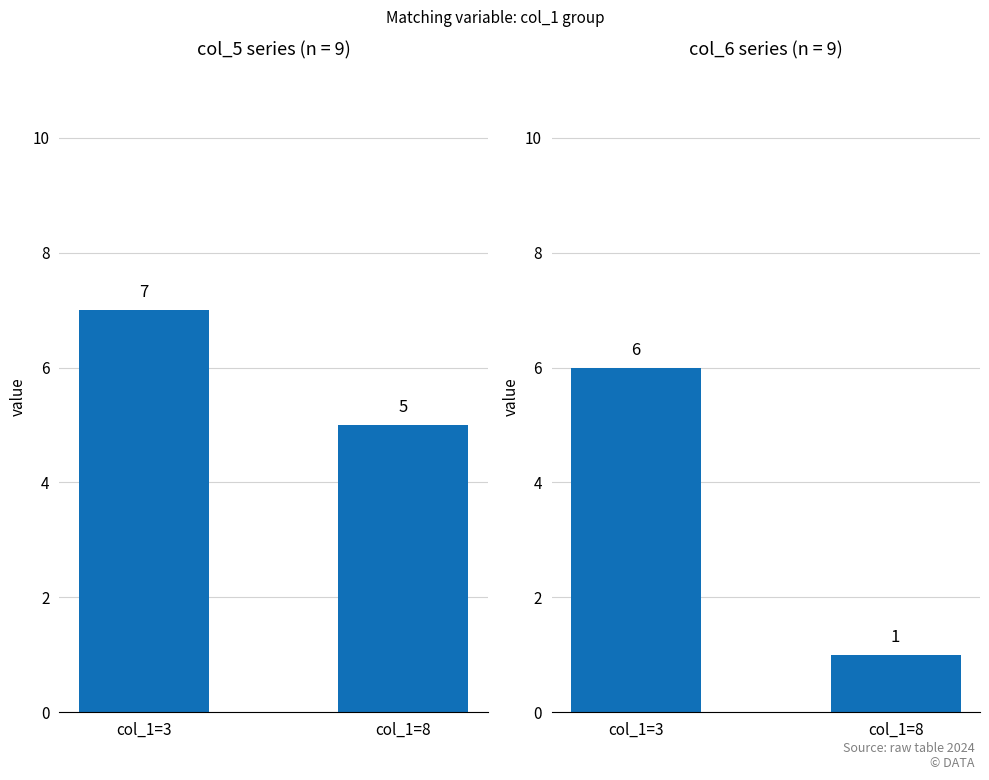

What is the sum of the values at col_1=3 and col_1=8?

7